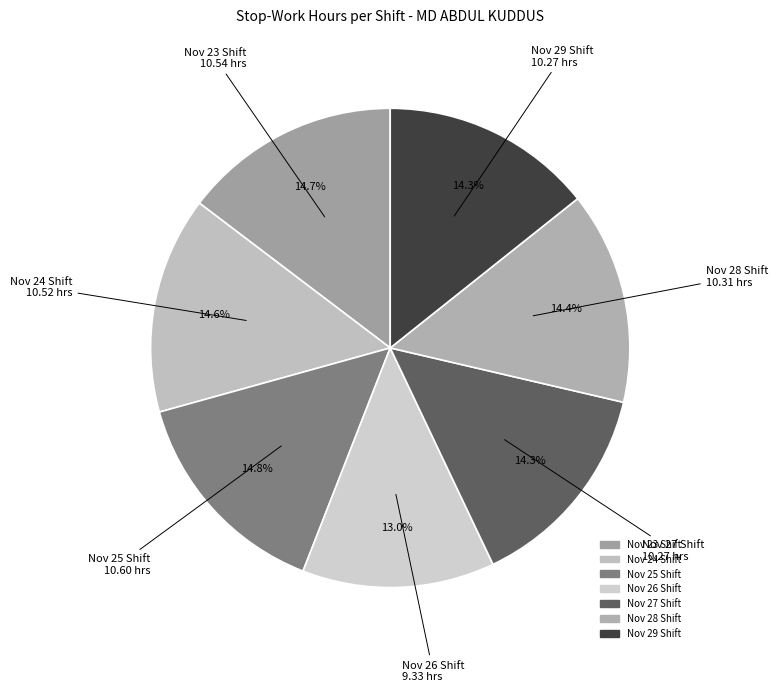

Count the number of slices in the pie.

7